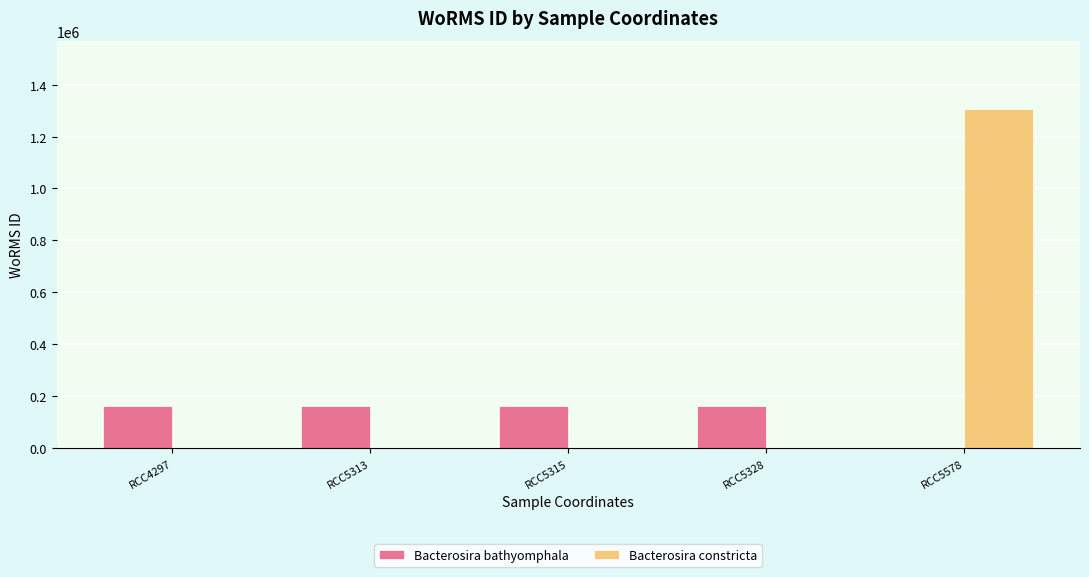

Reading left to right, transcribe all the data shown in this chart.

Bacterosira bathyomphala: 162927	162927	162927	162927	0
Bacterosira constricta: 0	0	0	0	1307640